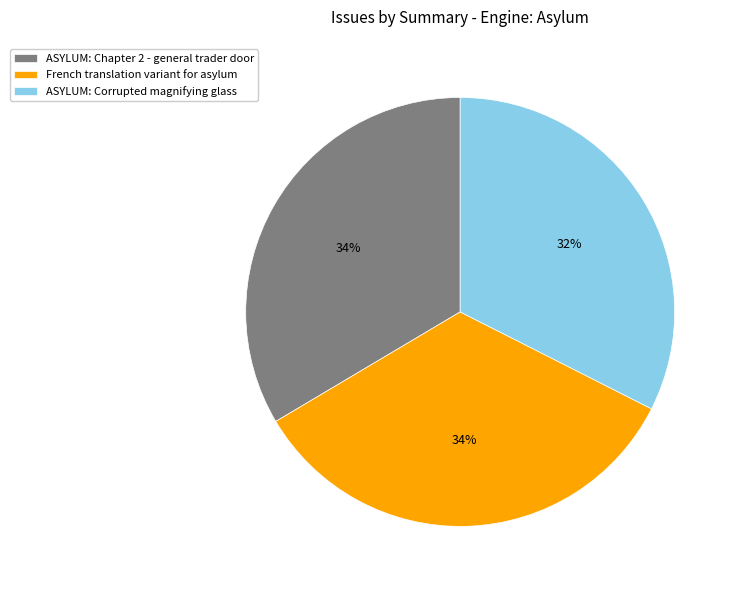

To the nearest percent, what portion does ASYLUM: Chapter 2 - general trader door represent?

34%